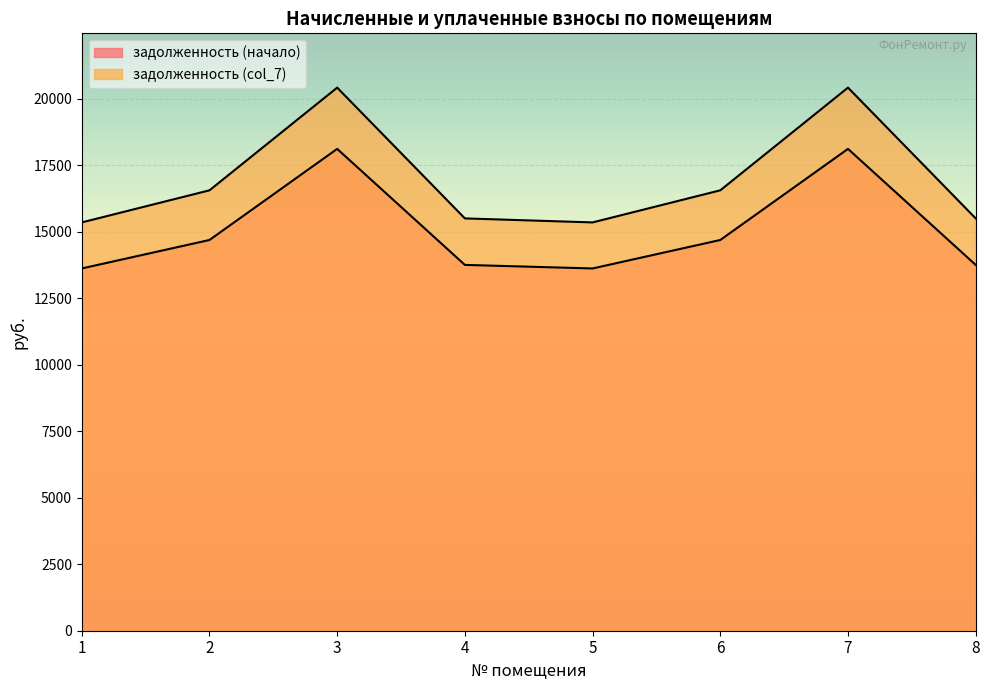

Between 1 and 4, which series saw the biggest shift?

задолженность (col_7)